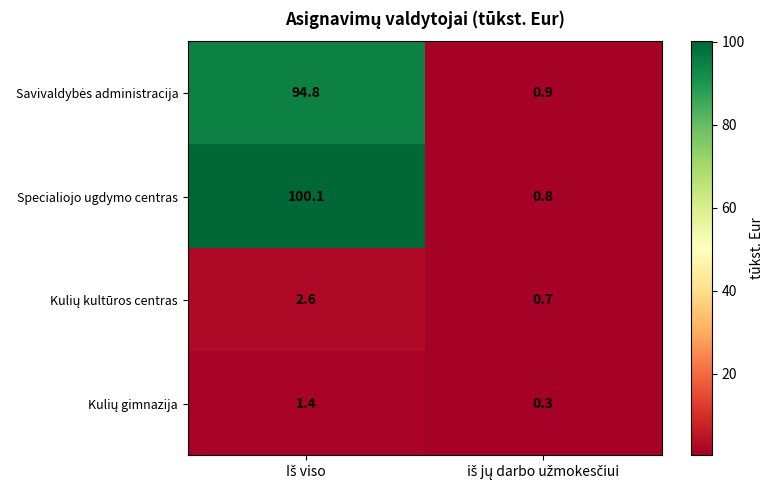

How many series are shown in this chart?

4